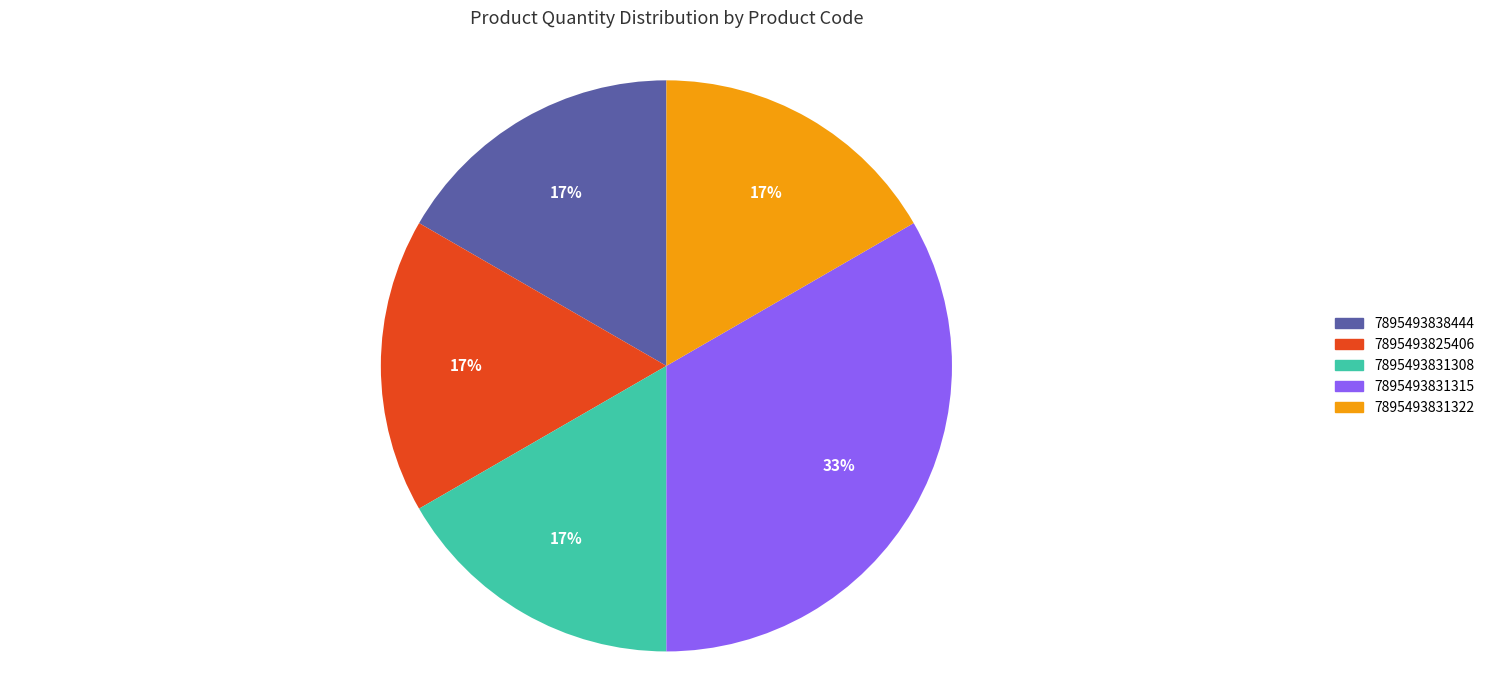

Between 7895493831315 and 7895493825406, which is larger?

7895493831315